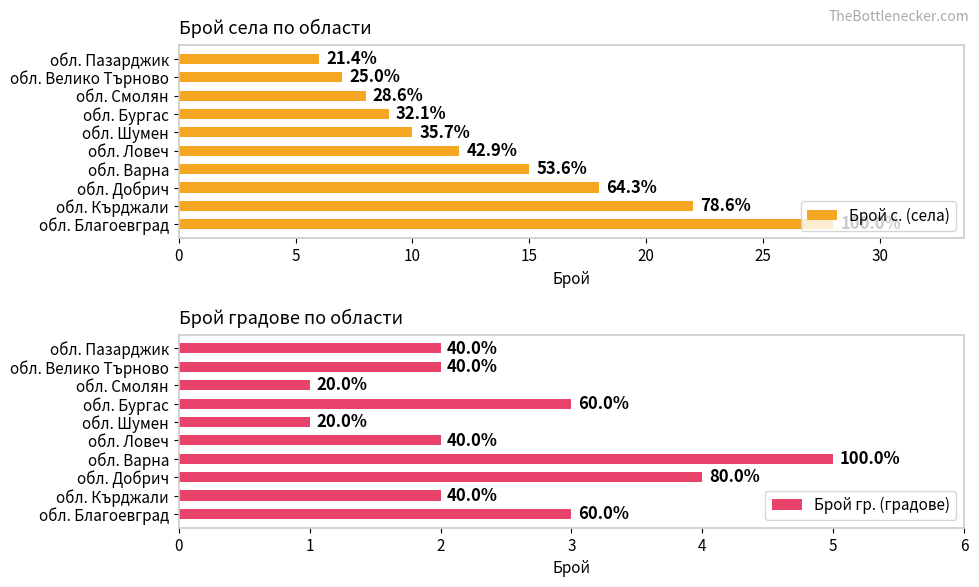

Rank the series at обл. Бургас from highest to lowest value.

Брой с. (села), Брой гр. (градове)